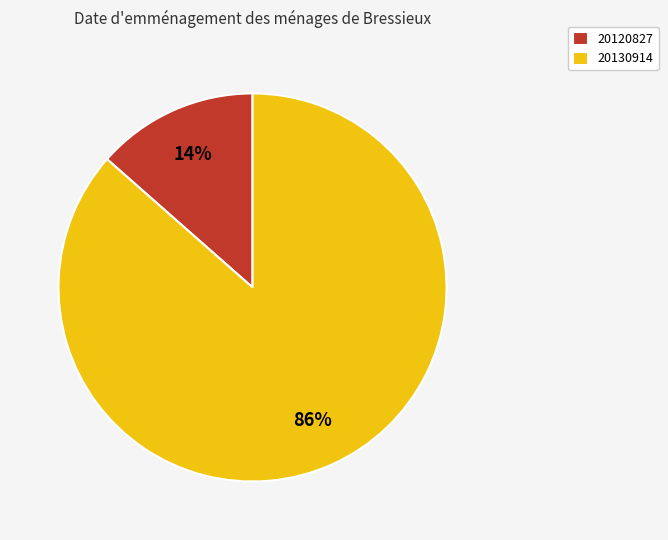

The 20130914 slice represents 75% of the pie. True or false?

False